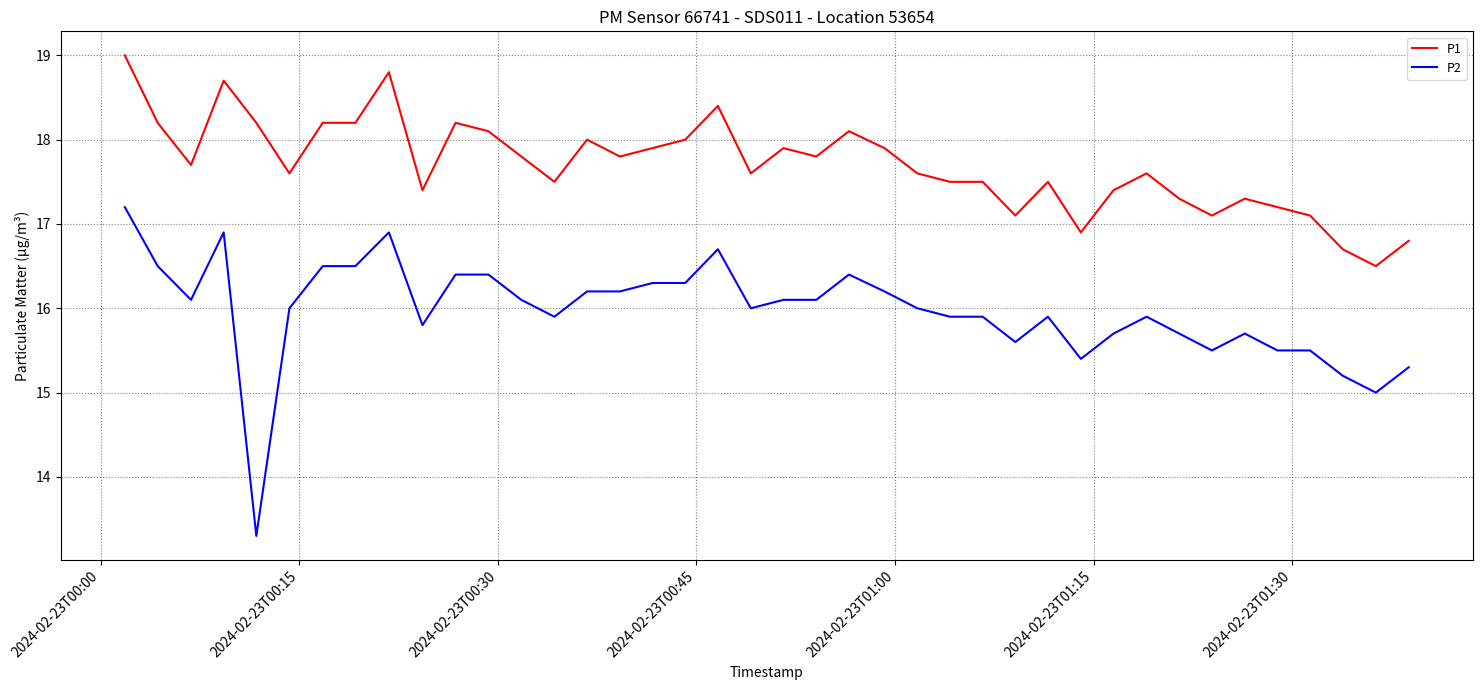

What is the difference between the maximum and minimum values in the P1 series?

2.5